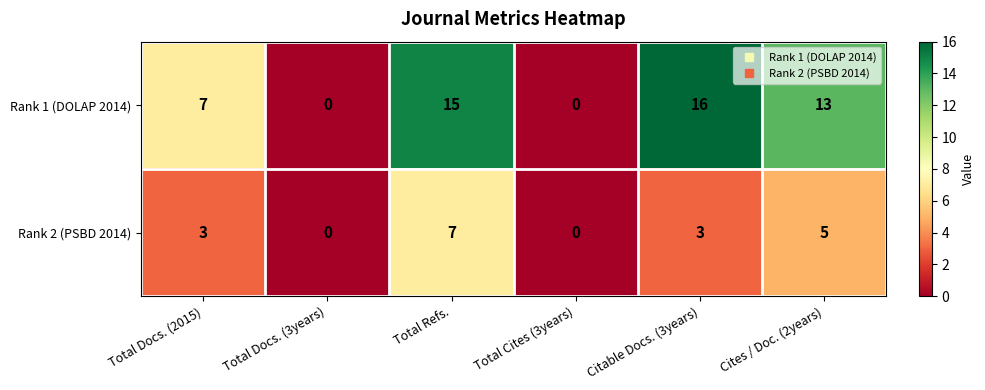

How many data points in Rank 2 (PSBD 2014) are less than 3?

2